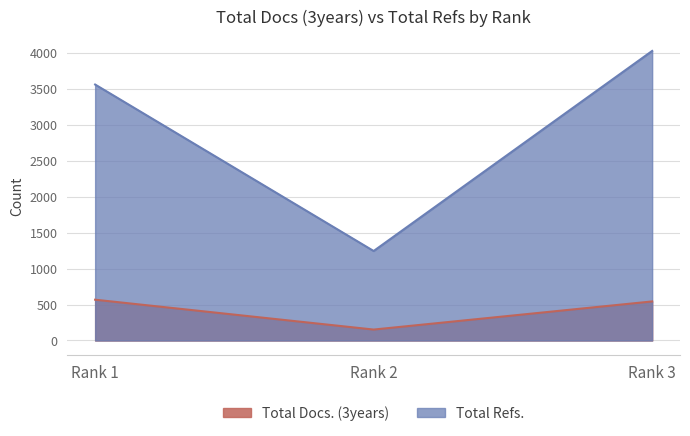

What is the smallest value displayed?

152